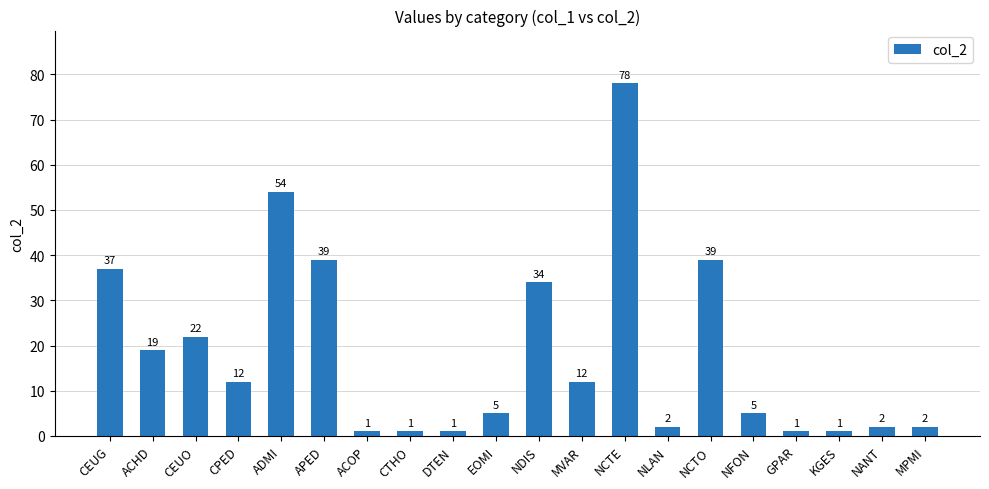

What is the change in value from CEUO to NDIS?

+12